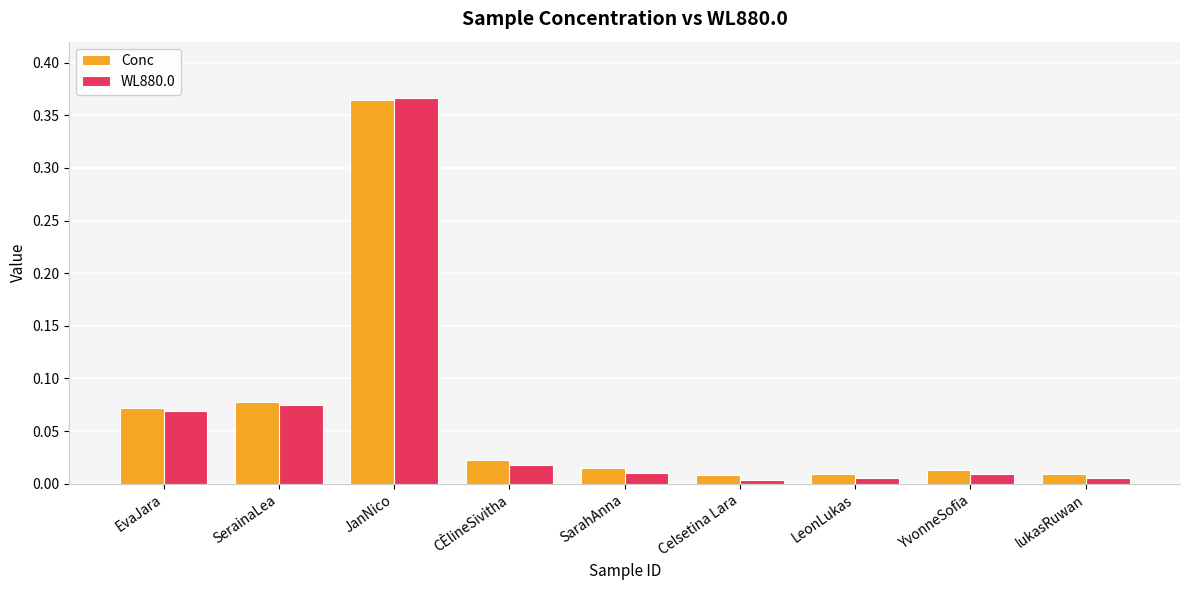

What position from the left is SarahAnna?

5